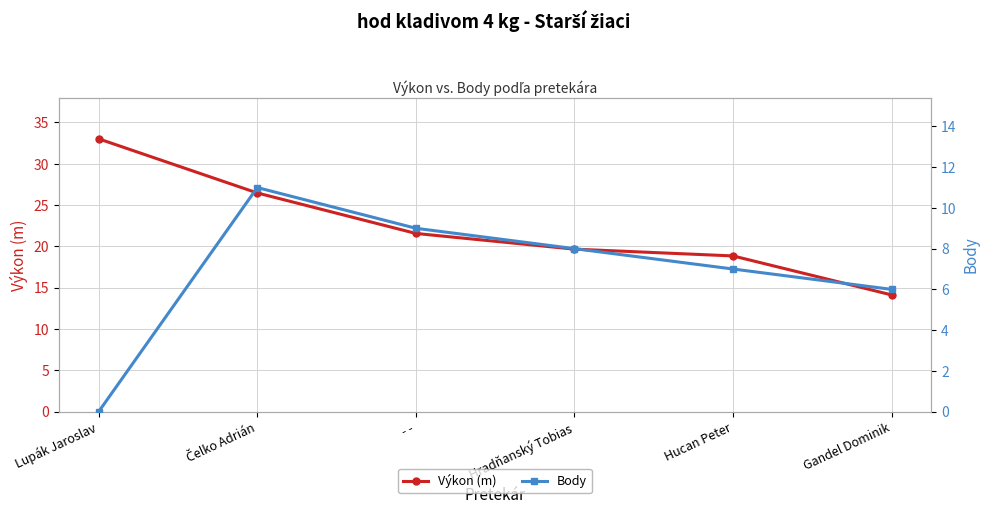

Is it true that Výkon (m) equals 24.8 at Gandel Dominik?

False